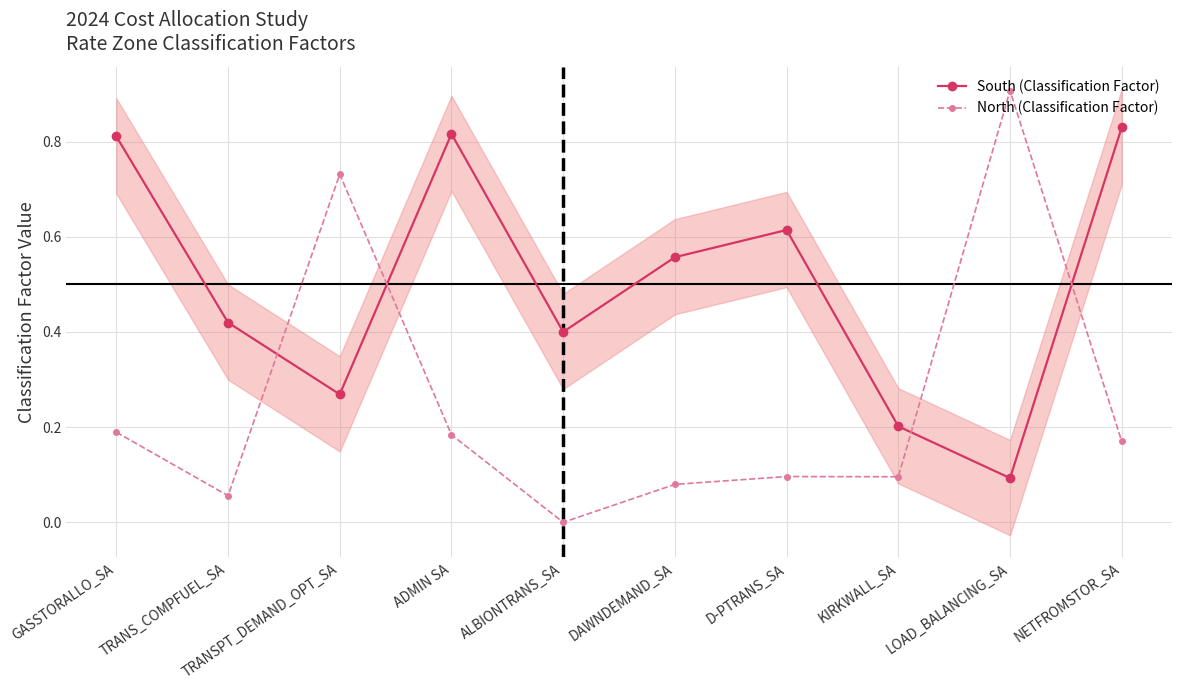

Rank the series at GASSTORALLO_SA from lowest to highest value.

North (Classification Factor), South (Classification Factor)